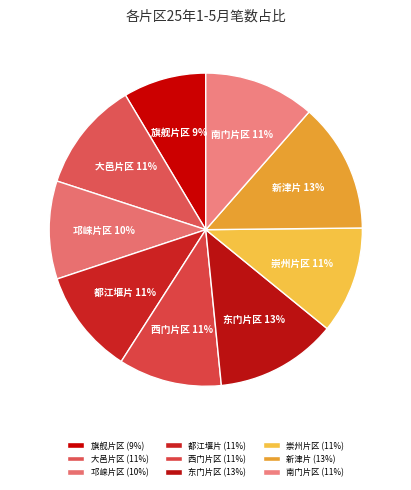

True or false: 东门片区 accounts for 13% of the total.

True